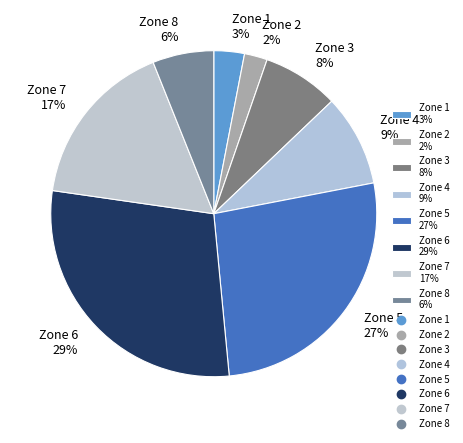

Do Zone 4 9% and Zone 6 29% together represent more than half of the pie?

No